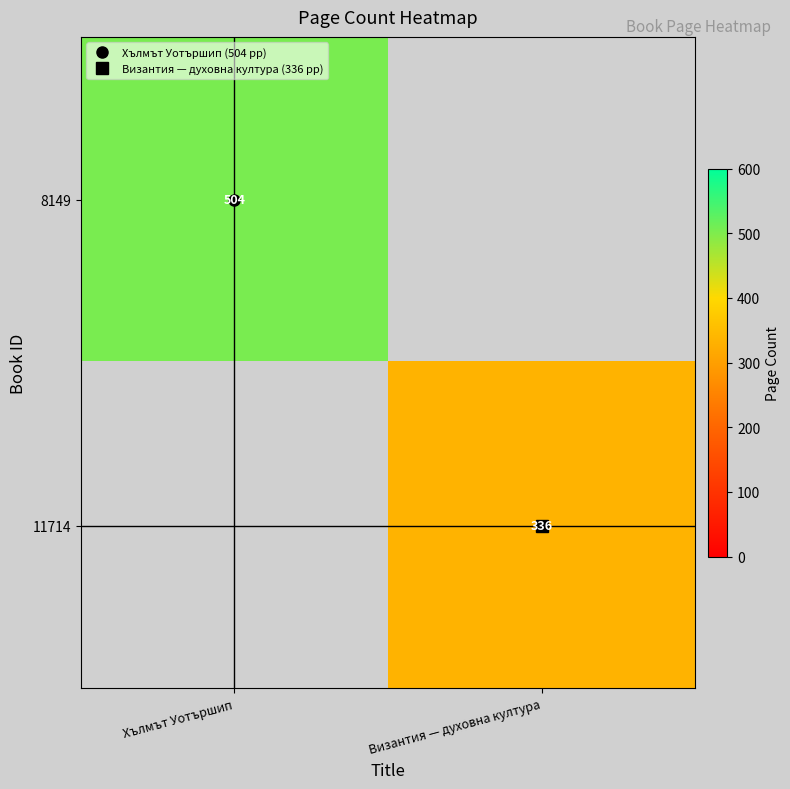

How many 8149 values are between 0 and 504?

2